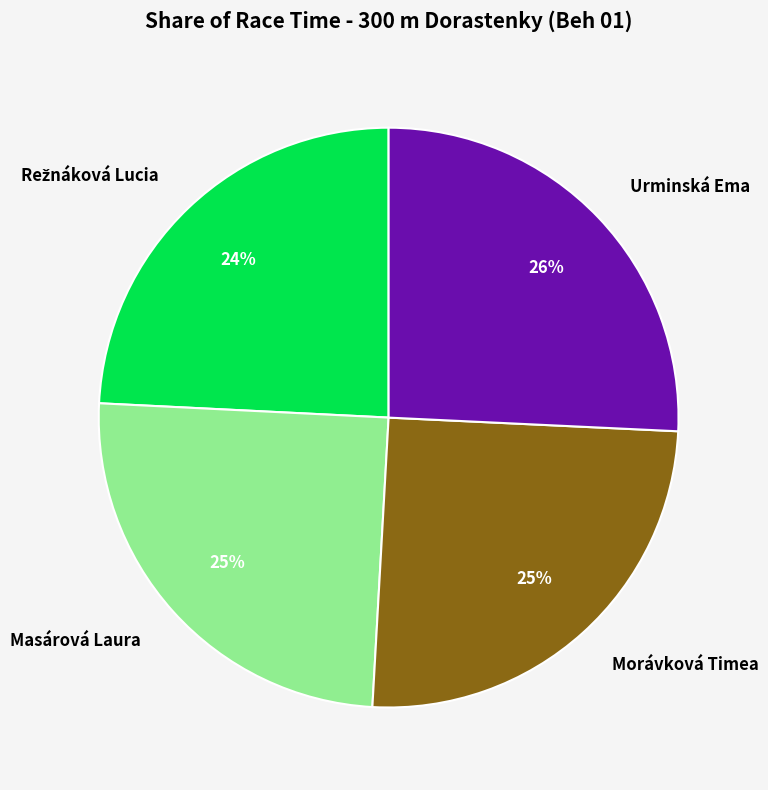

To the nearest percent, what percentage of the pie is Morávková Timea?

25%